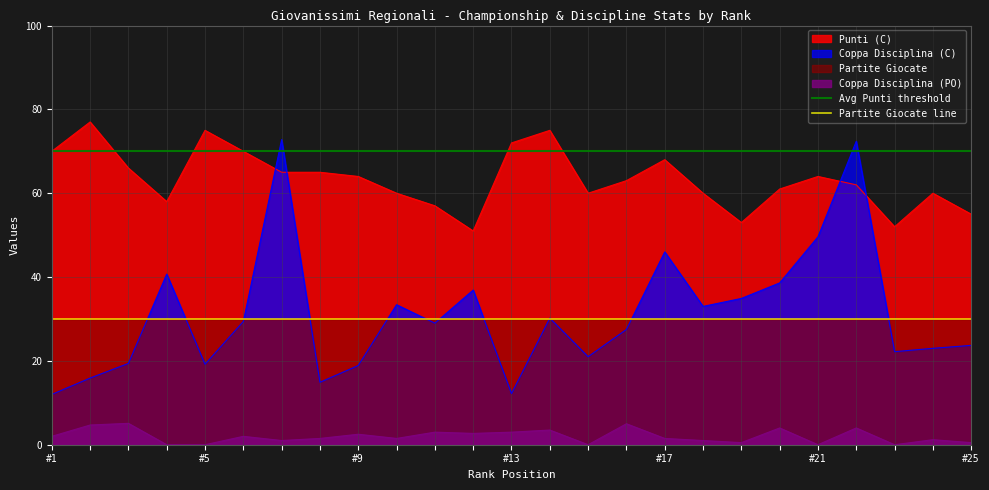

What is the minimum value for Coppa Disciplina (C)?

12.0